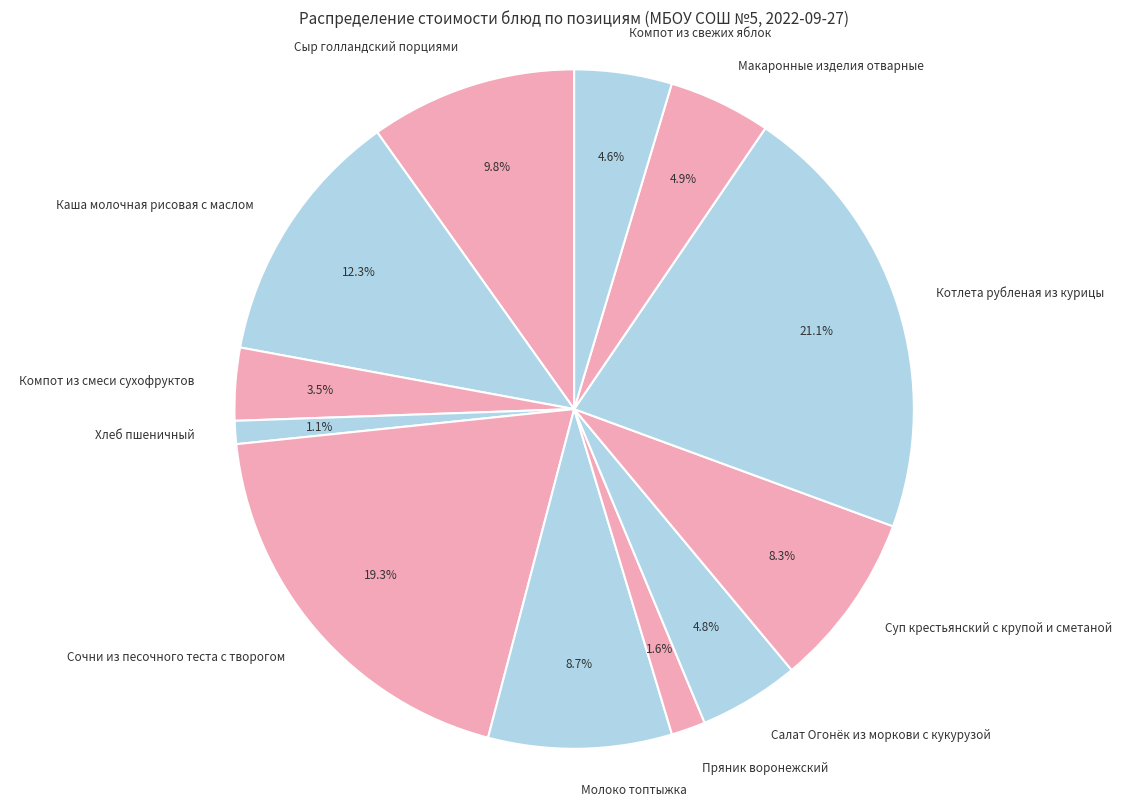

Does Сыр голландский порциями account for over 50% of the chart?

No